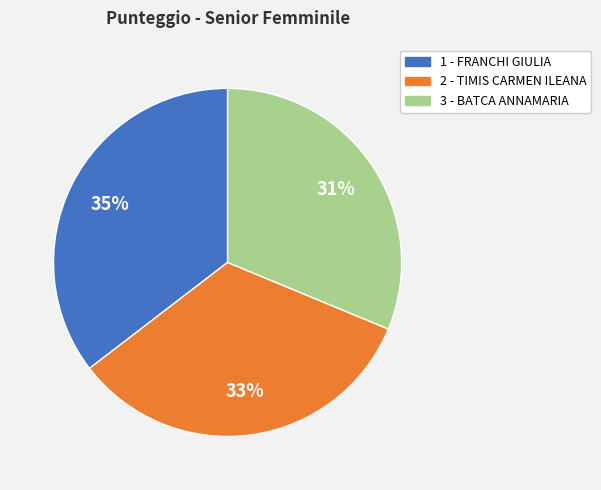

Which slice is the largest?

1 - FRANCHI GIULIA